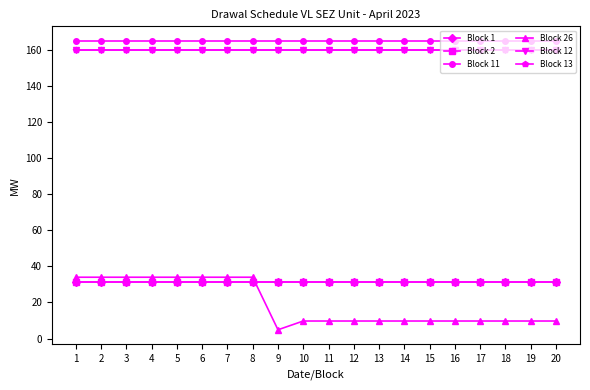

Does the chart have visible grid lines?

No